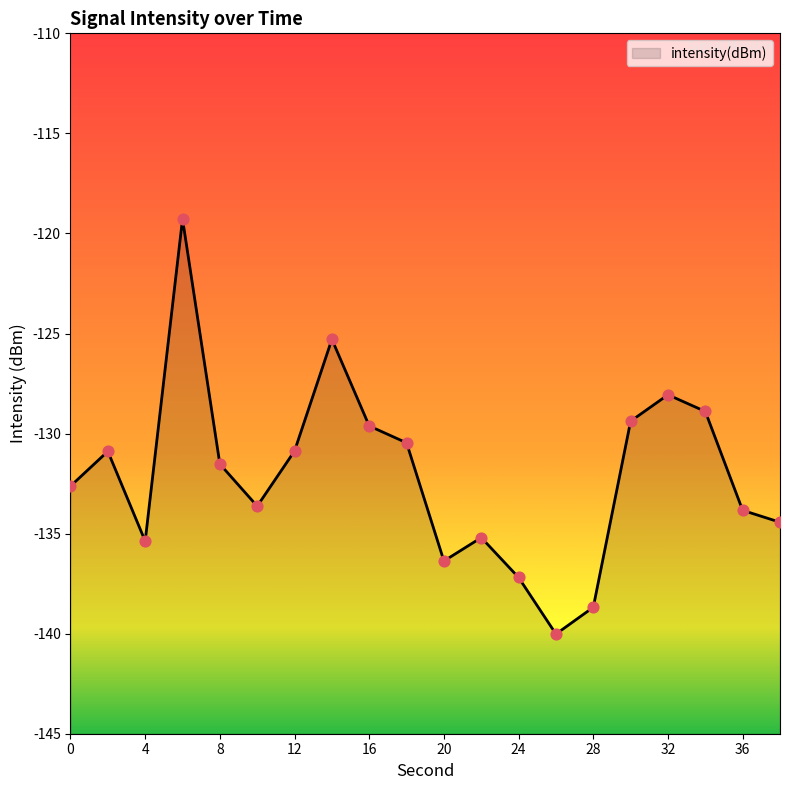

What is the change in value from 8 to 20?

-4.8